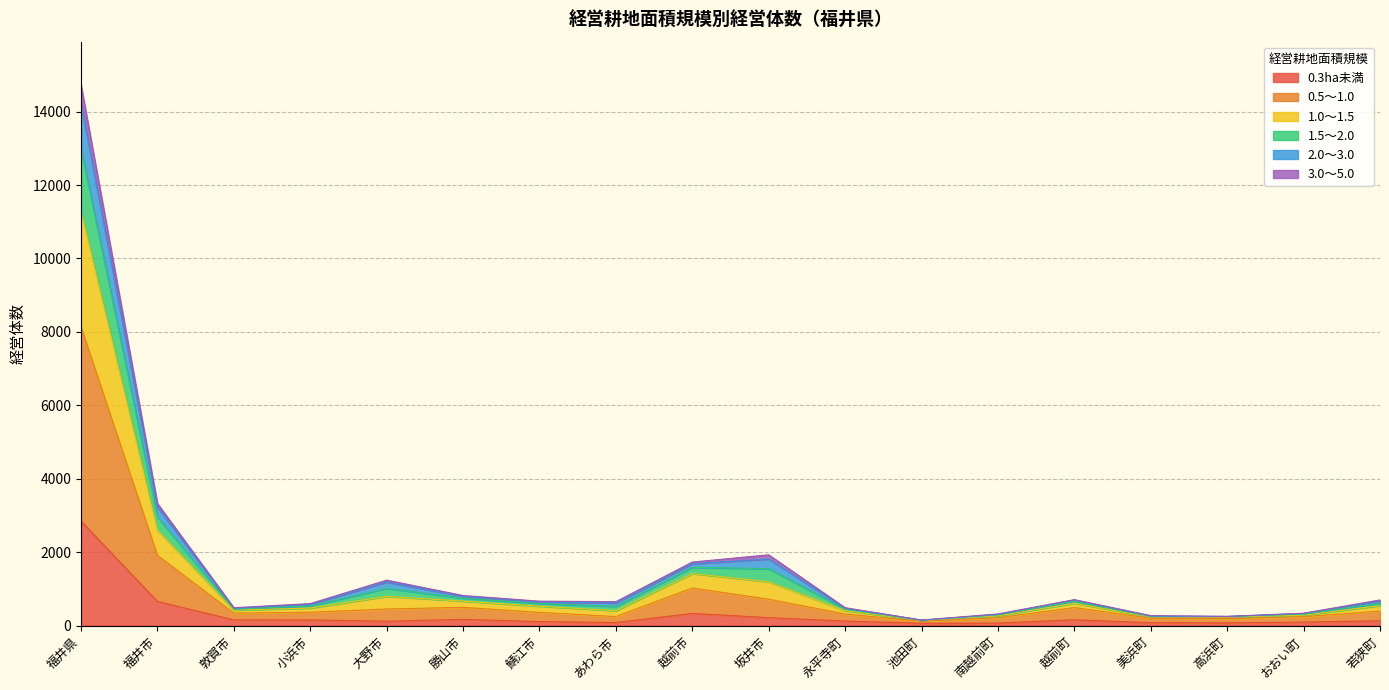

At which label does 0.3ha未満 reach its peak?

福井県